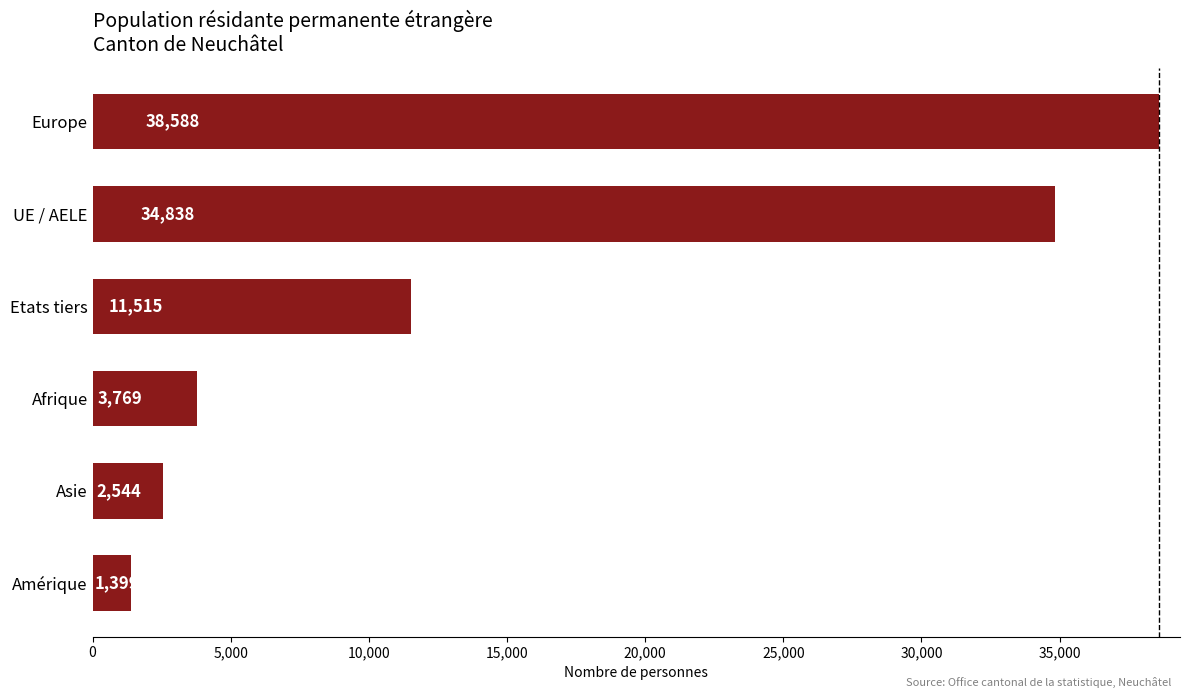

Is it true that the value at Europe is 56101?

False